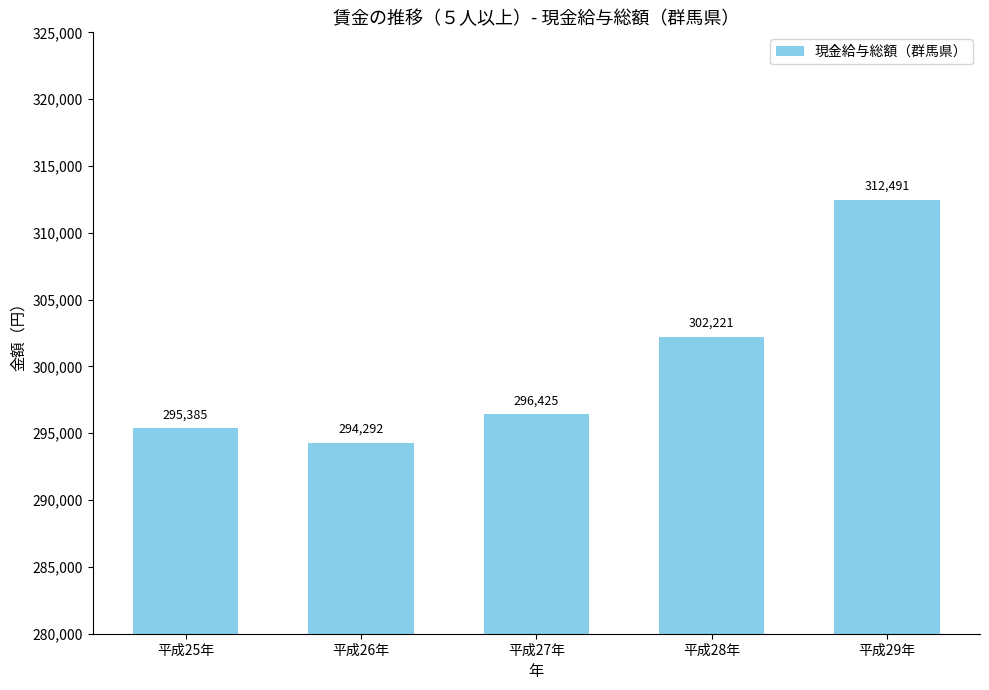

What is the change in value from 平成26年 to 平成28年?

+7929